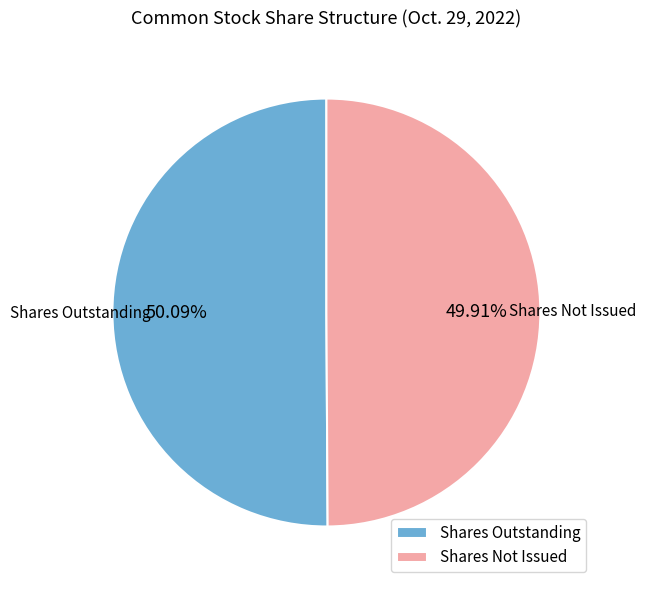

Do Shares Not Issued and Shares Outstanding together represent more than half of the pie?

Yes